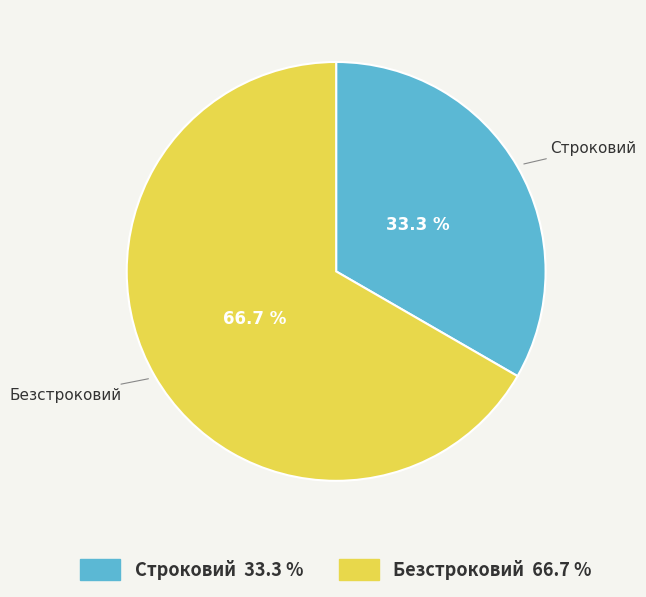

Approximately how many times larger is the value at Строковий compared to Безстроковий?

0.5